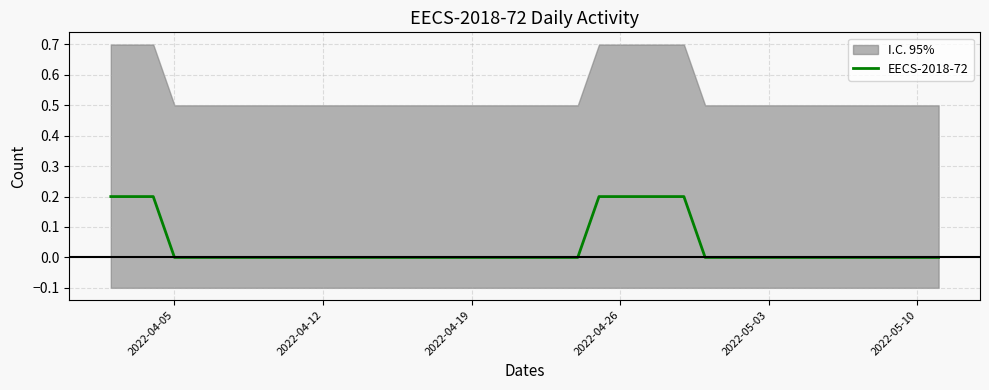

True or false: EECS-2018-72 has a value of 0.0 at 2022-04-19.

True